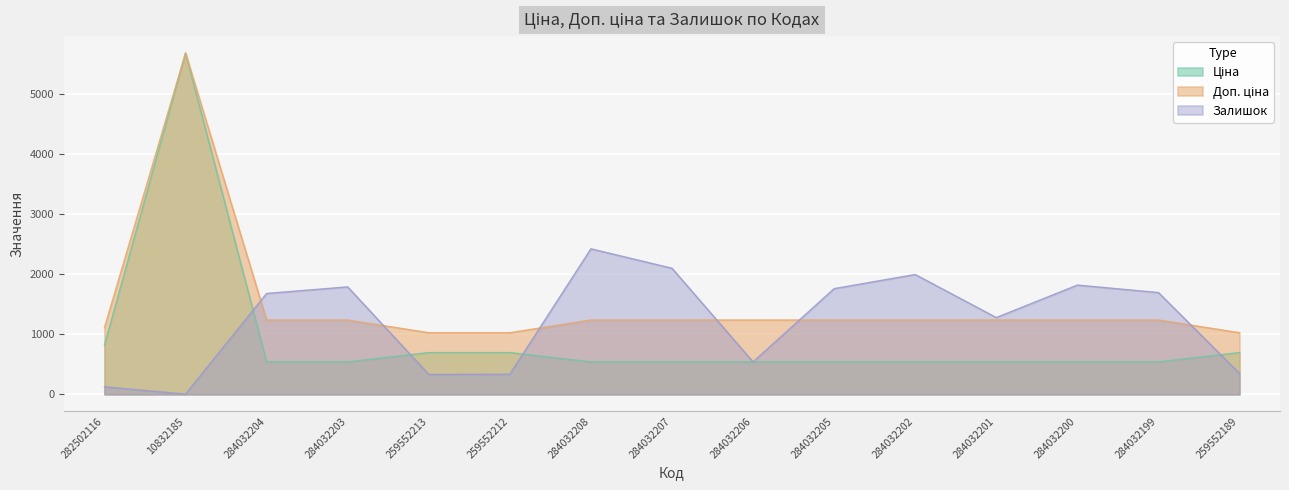

At 284032200, list the series in order from largest to smallest.

Залишок, Доп. ціна, Ціна